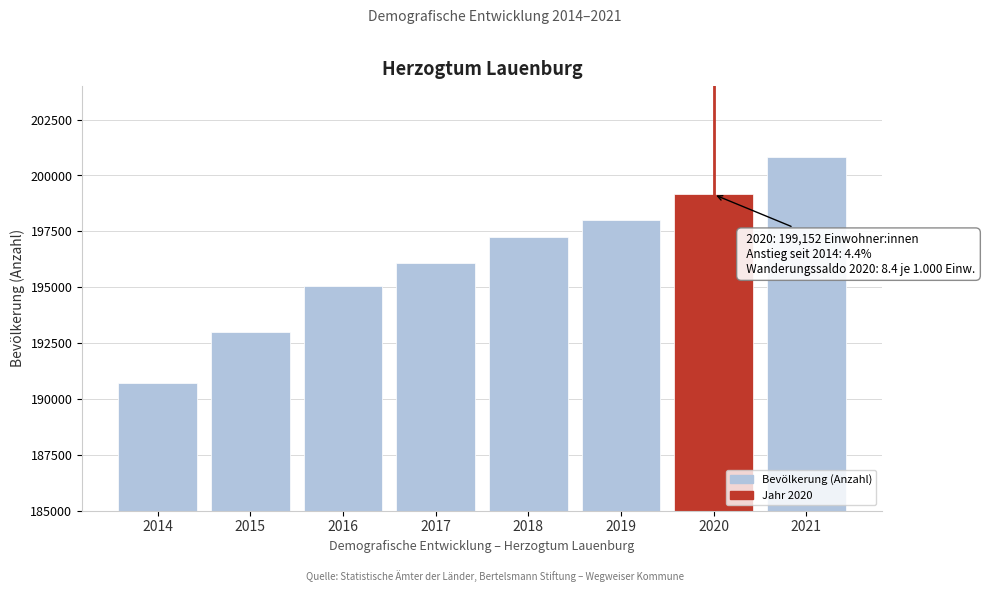

Reading left to right, extract all data points from this chart.

2014=190703	2015=192999	2016=195063	2017=196074	2018=197264	2019=198019	2020=199152	2021=200819